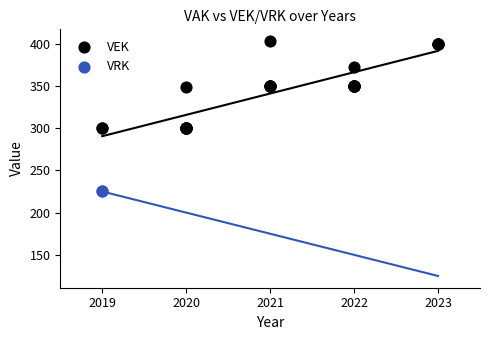

Which series reaches the minimum Y coordinate?

VRK